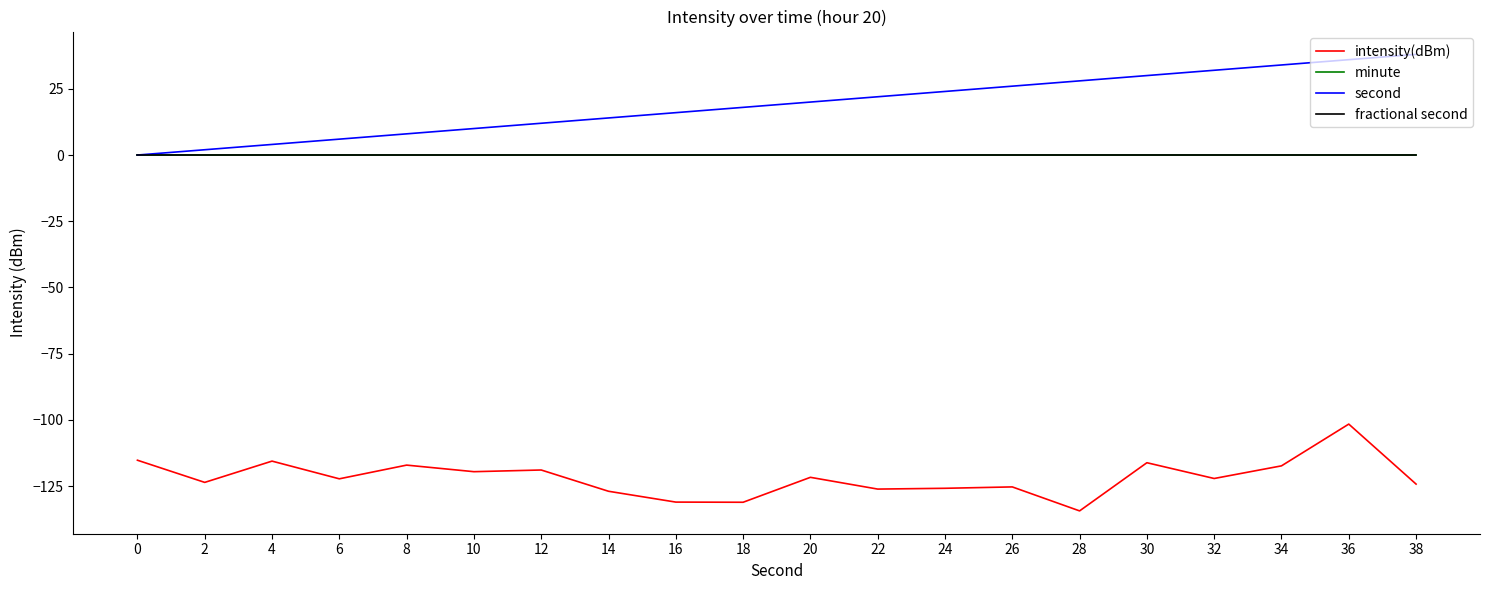

Is this an area chart (filled region under the line)?

No